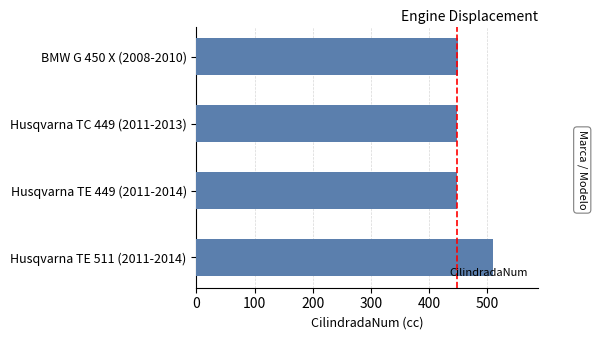

What is the sum of all values?

1859